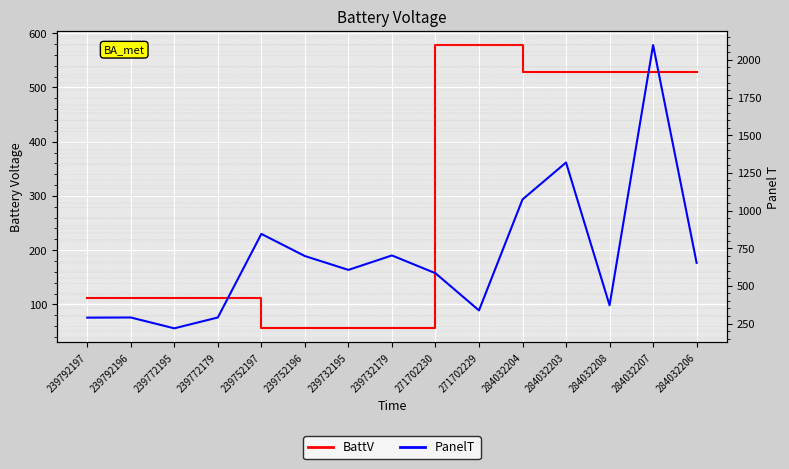

Between 284032203 and 284032208, which is larger?

284032203